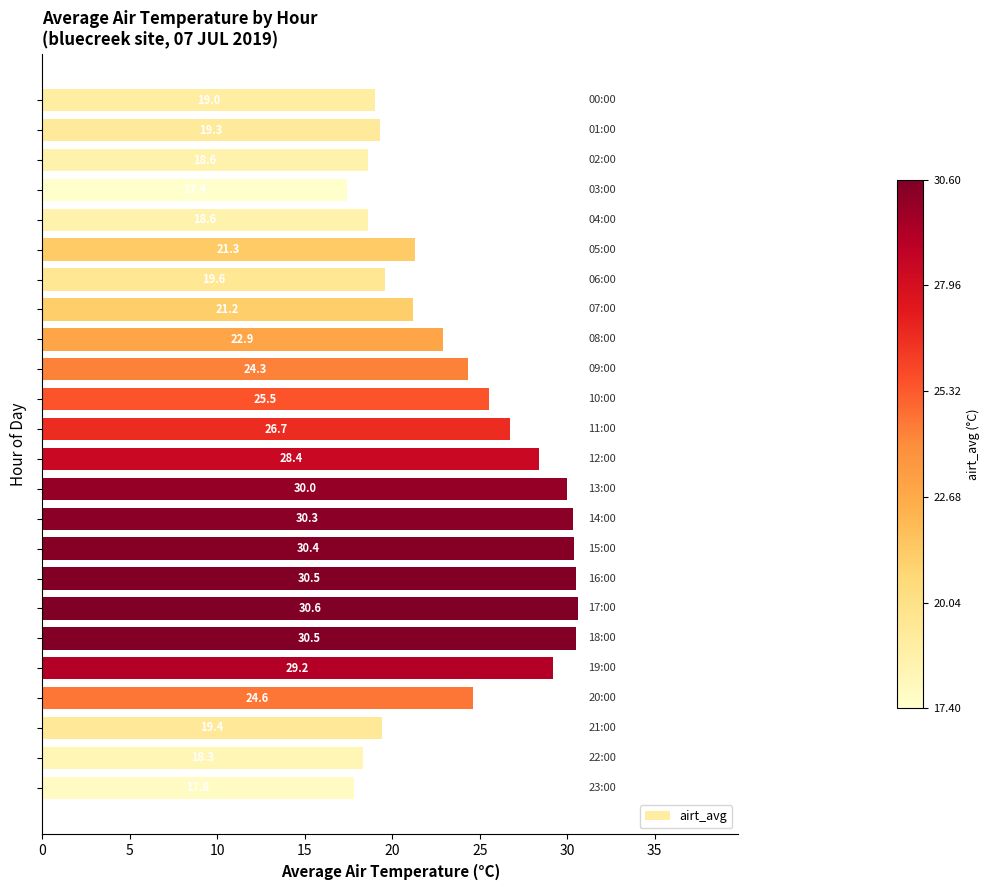

How many distinct data groups are displayed?

1